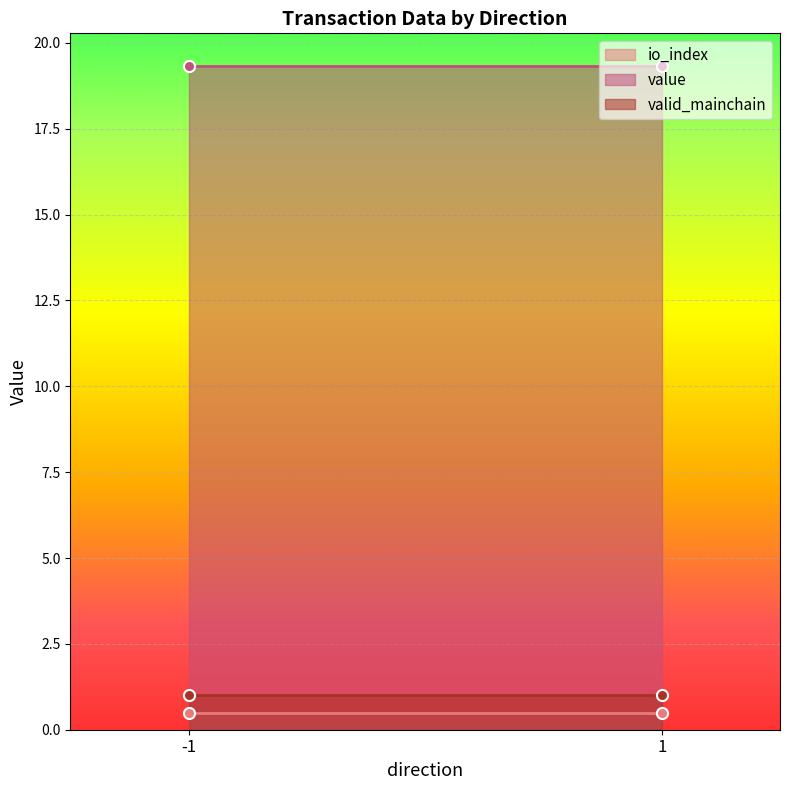

What is the sum of all value values?

38.6